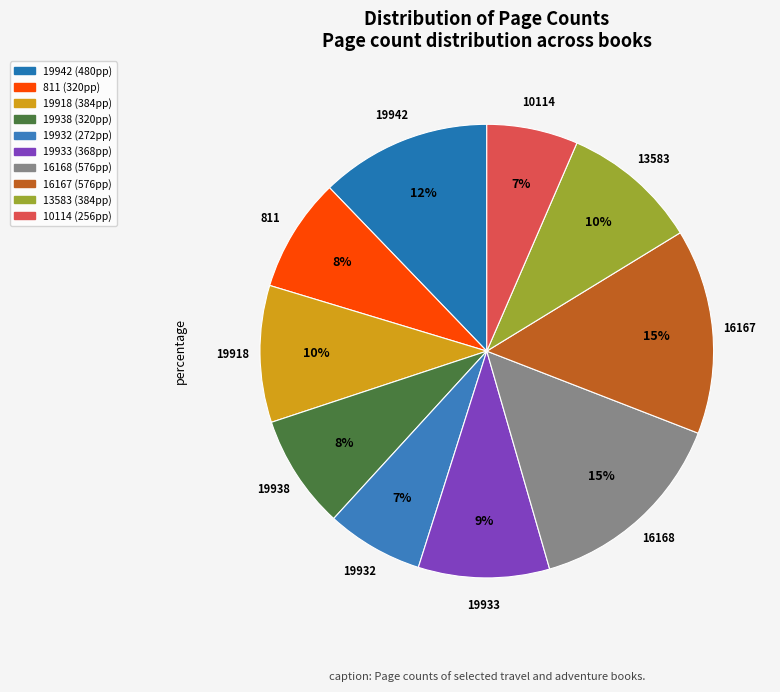

To the nearest percent, what is the combined percentage of 16167 and 19933?

24%